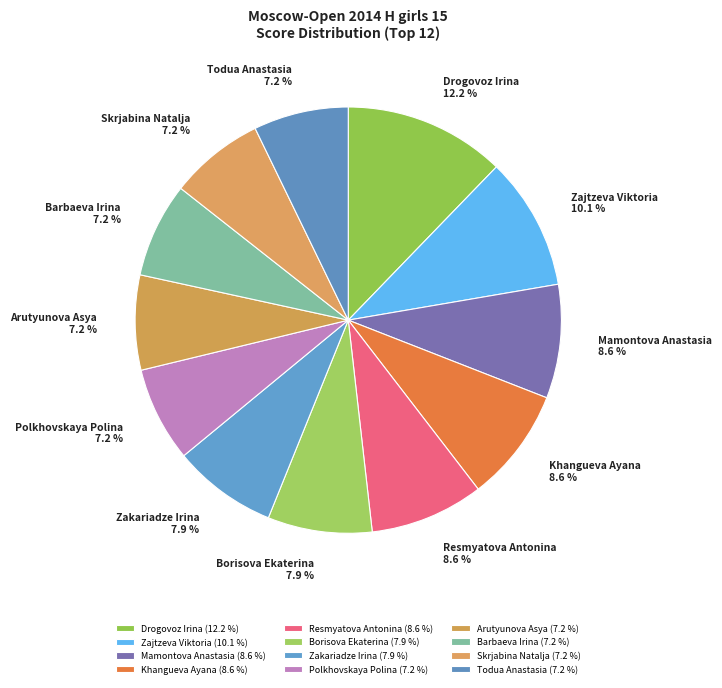

Between Drogovoz Irina and Zajtzeva Viktoria, which is larger?

Drogovoz Irina